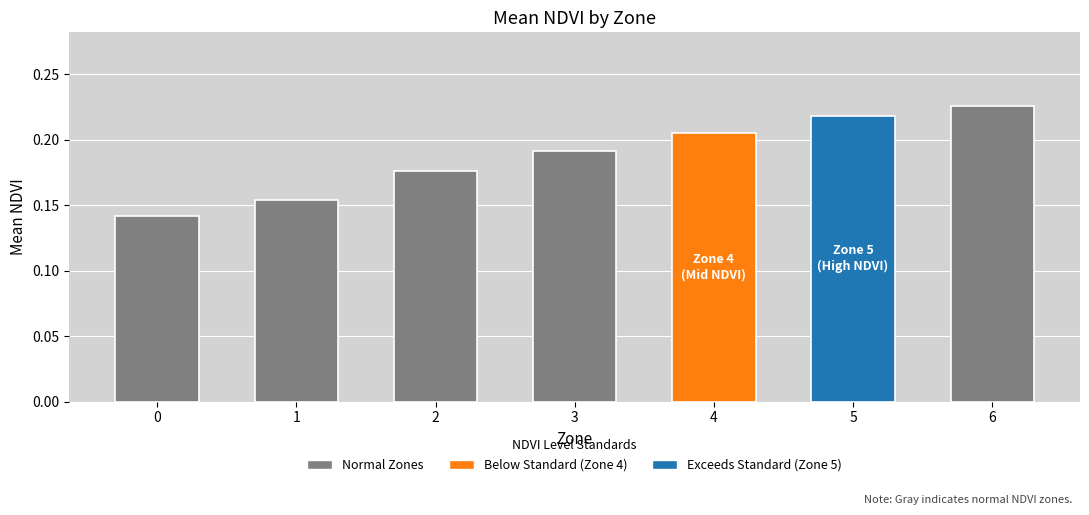

What is the sum of all values?

1.3